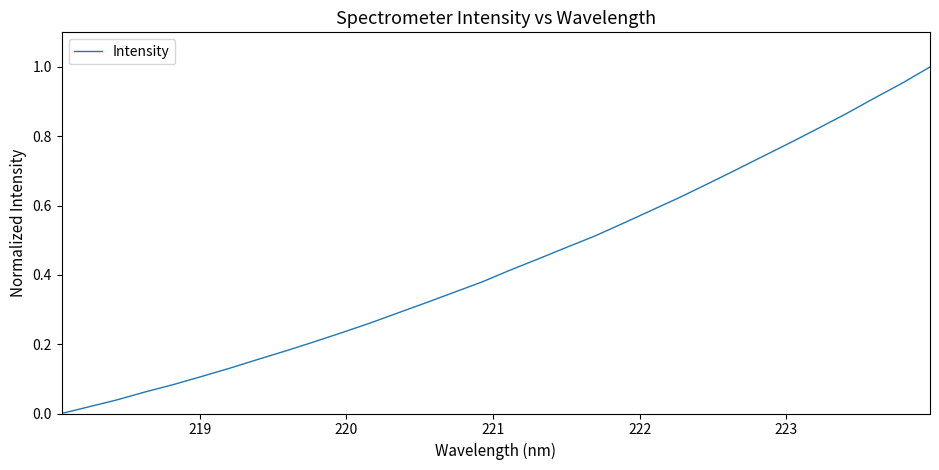

True or false: the data has more than 1 interior local peaks.

False